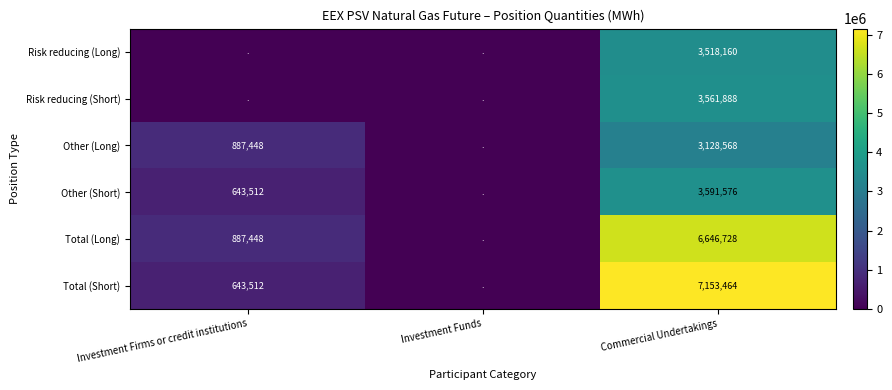

What is the spread (max minus min) of values at Commercial Undertakings?

4024896